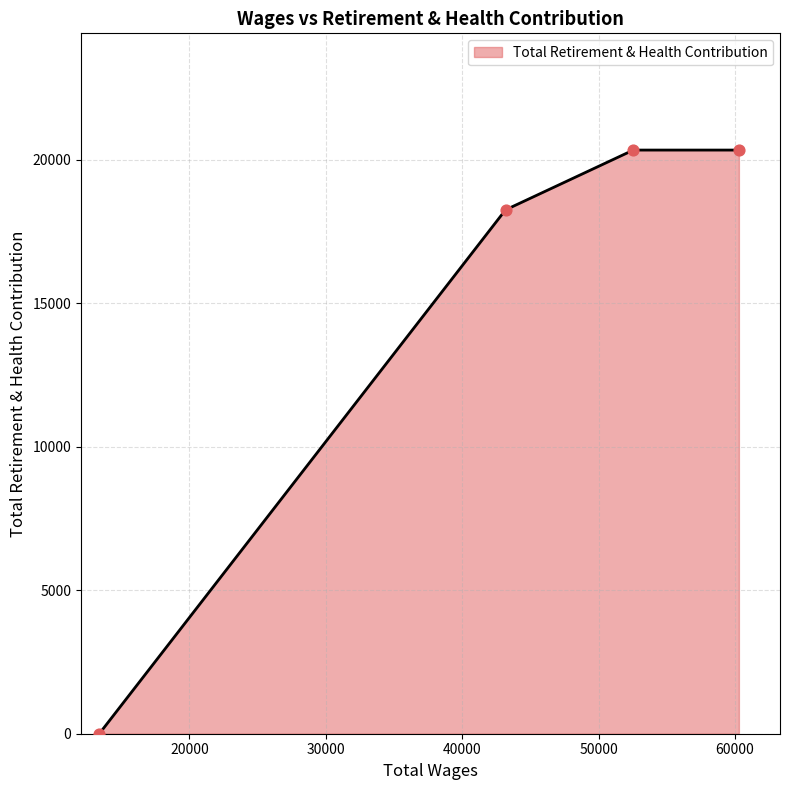

What is the sum of all values?

58953